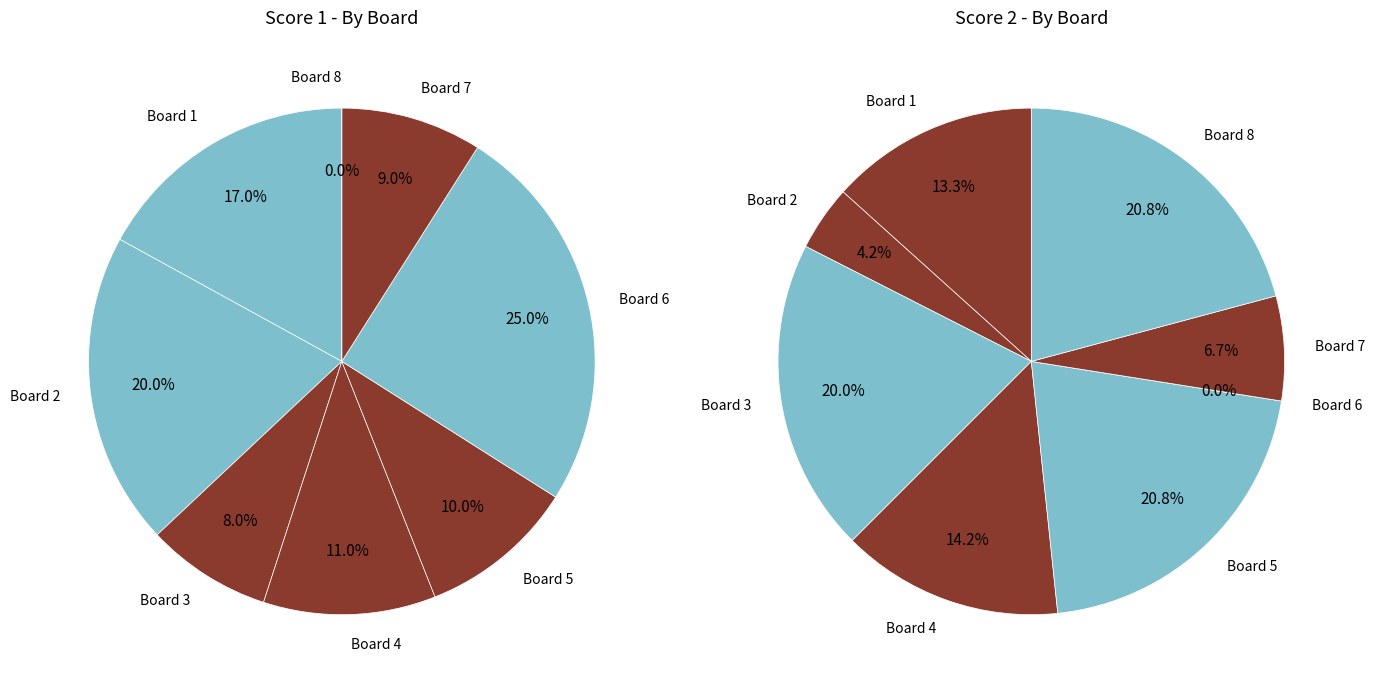

To the nearest percent, what is the average slice percentage?

12%